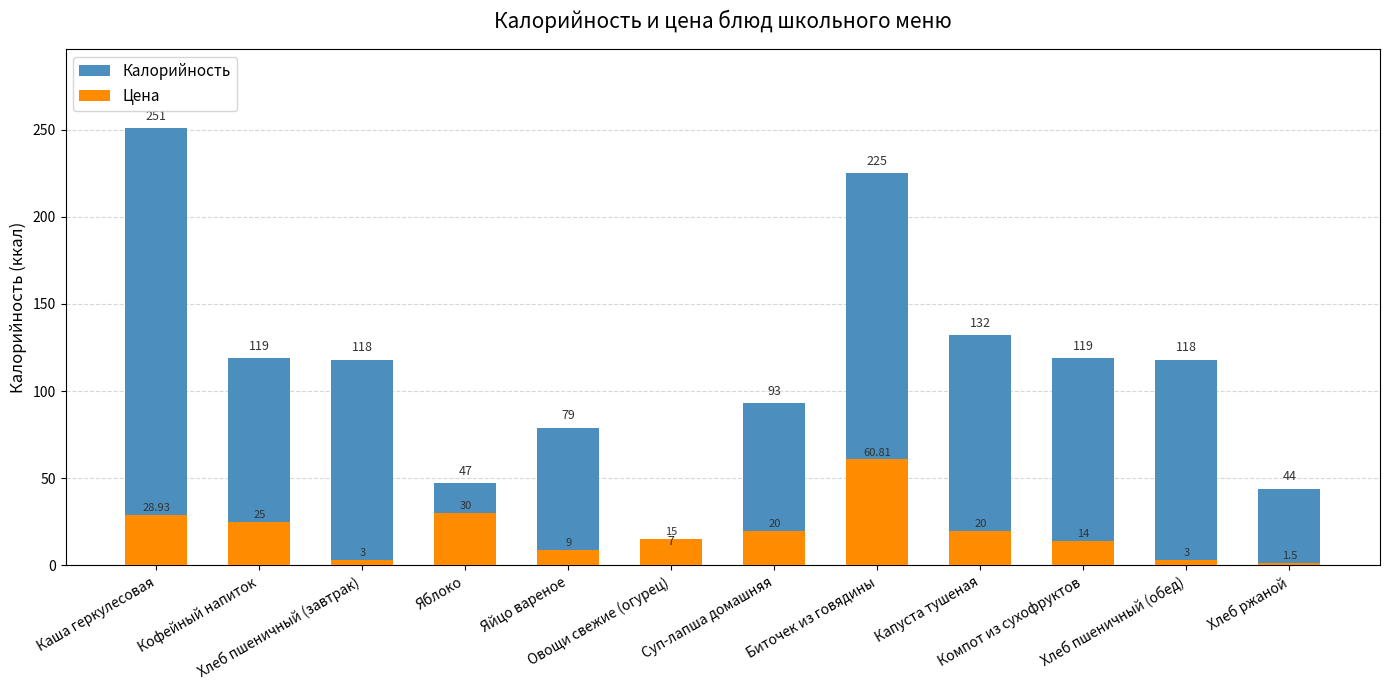

What is the value of the Калорийность bar at the 8th from the left?

225.0